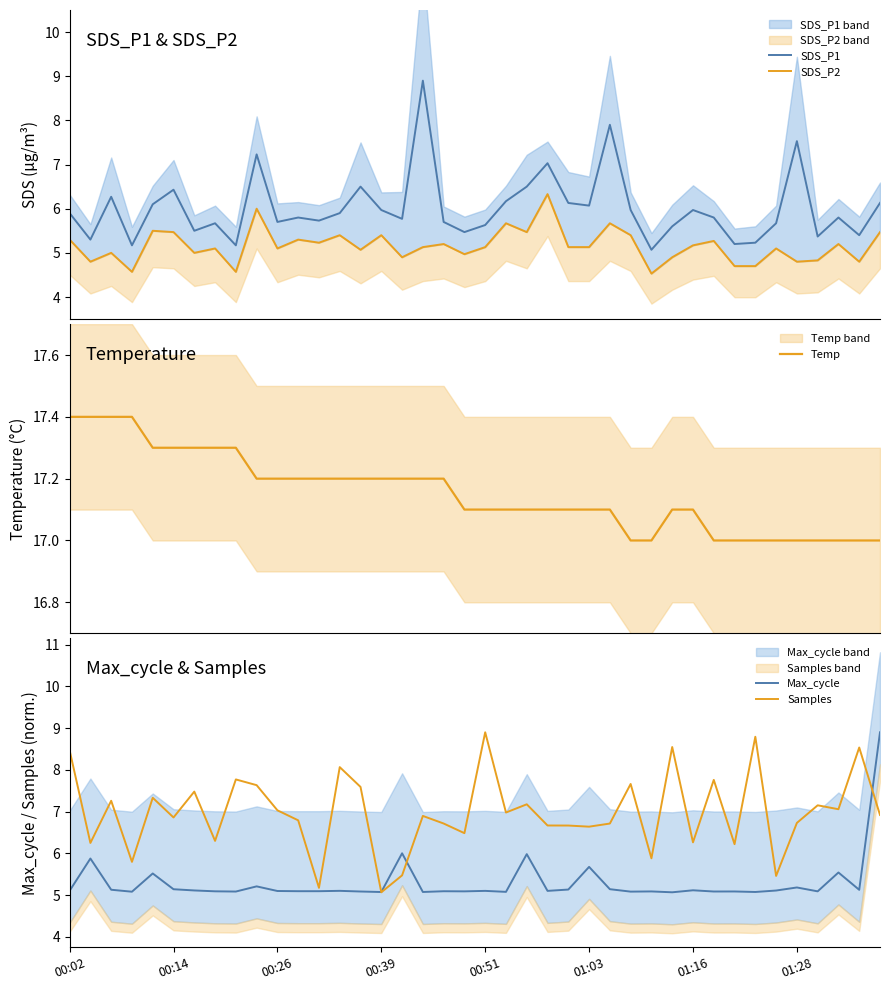

Reading right to left, transcribe all the data shown in this chart.

SDS_P1: 6.1	5.4	5.8	5.4	7.5	5.7	5.2	5.2	5.8	6.0	5.6	5.1	6.0	7.9	6.1	6.1	7.0	6.5	6.2	5.6	5.5	5.7	8.9	5.8	6.0	6.5	5.9	5.7	5.8	5.7	7.2	5.2	5.7	5.5	6.4	6.1	5.2	6.3	5.3	5.9
SDS_P2: 5.5	4.8	5.2	4.8	4.8	5.1	4.7	4.7	5.3	5.2	4.9	4.5	5.4	5.7	5.1	5.1	6.3	5.5	5.7	5.1	5.0	5.2	5.1	4.9	5.4	5.1	5.4	5.2	5.3	5.1	6.0	4.6	5.1	5.0	5.5	5.5	4.6	5.0	4.8	5.3
Temp: 17.0	17.0	17.0	17.0	17.0	17.0	17.0	17.0	17.0	17.1	17.1	17.0	17.0	17.1	17.1	17.1	17.1	17.1	17.1	17.1	17.1	17.2	17.2	17.2	17.2	17.2	17.2	17.2	17.2	17.2	17.2	17.3	17.3	17.3	17.3	17.3	17.4	17.4	17.4	17.4
Max_cycle: 8.9	5.1	5.5	5.1	5.2	5.1	5.1	5.1	5.1	5.1	5.1	5.1	5.1	5.1	5.7	5.1	5.1	6.0	5.1	5.1	5.1	5.1	5.1	6.0	5.1	5.1	5.1	5.1	5.1	5.1	5.2	5.1	5.1	5.1	5.1	5.5	5.1	5.1	5.9	5.1
Samples: 6.9	8.5	7.1	7.2	6.7	5.5	8.8	6.2	7.8	6.3	8.5	5.9	7.7	6.7	6.6	6.7	6.7	7.2	7.0	8.9	6.5	6.7	6.9	5.5	5.1	7.6	8.1	5.2	6.8	7.0	7.6	7.8	6.3	7.5	6.9	7.3	5.8	7.3	6.3	8.5